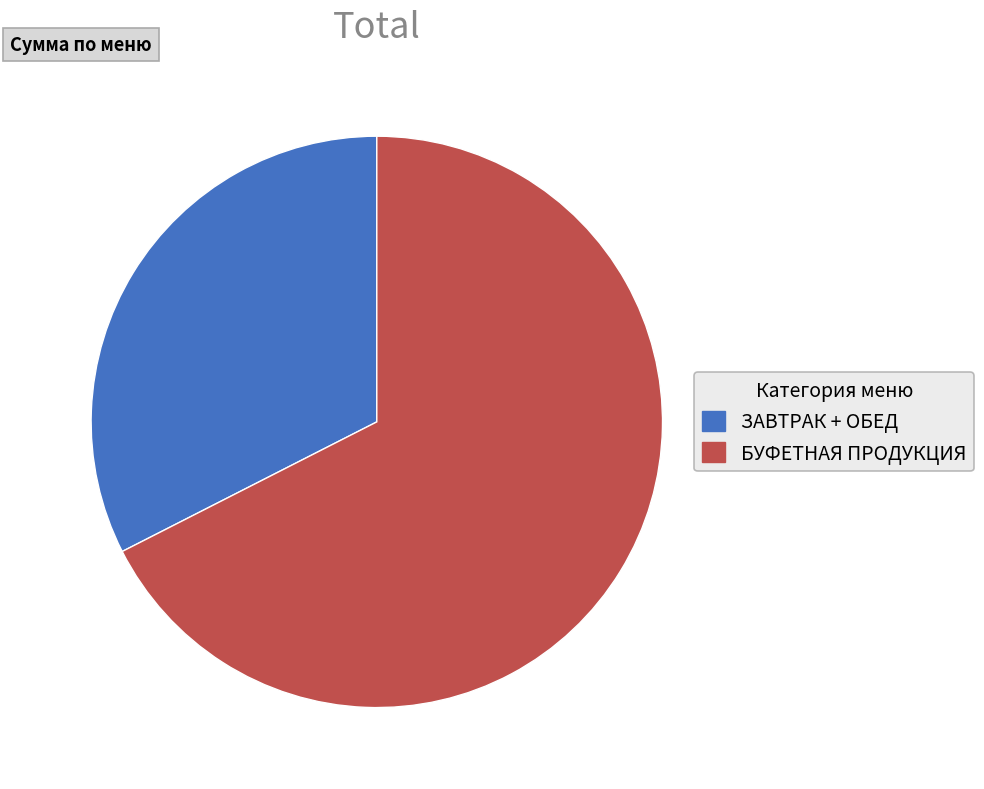

Is there any slice that represents more than half of the pie?

Yes